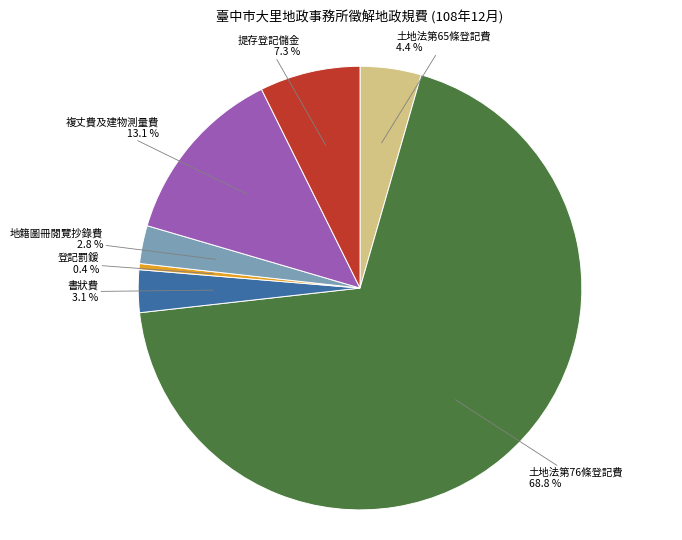

Is there any slice that represents more than half of the pie?

Yes